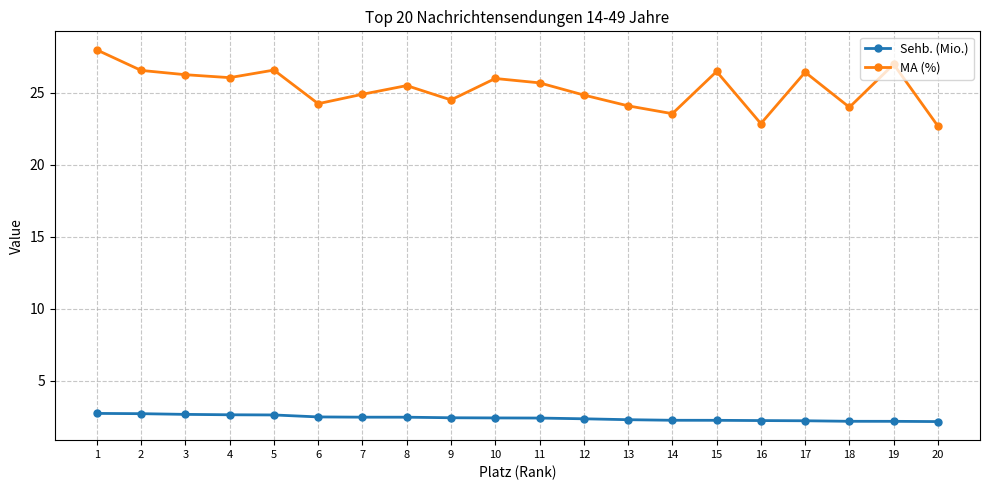

What is the sum of all Sehb. (Mio.) values?

48.4